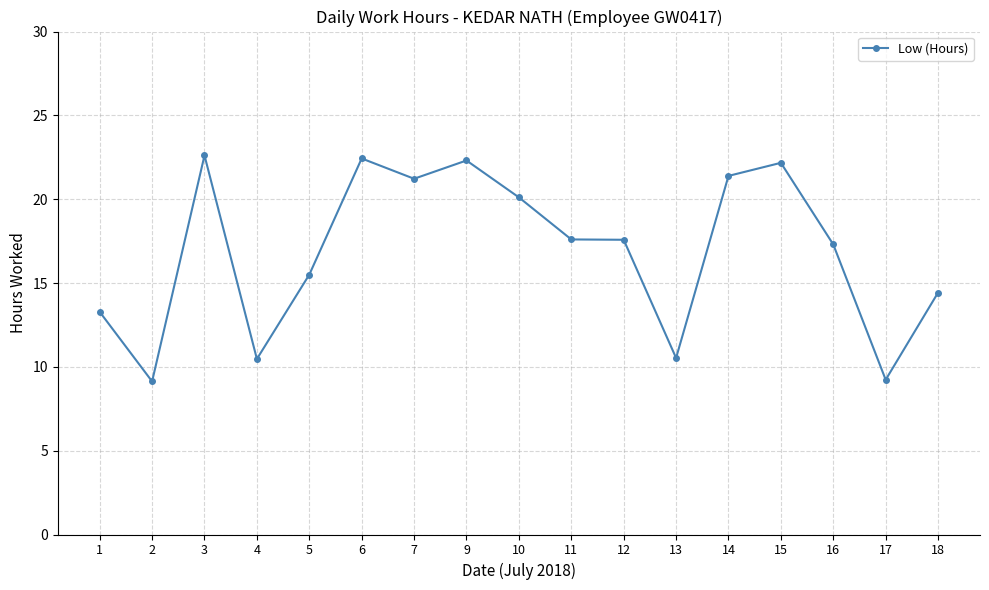

What is the change in value from 1 to 4?

-2.8